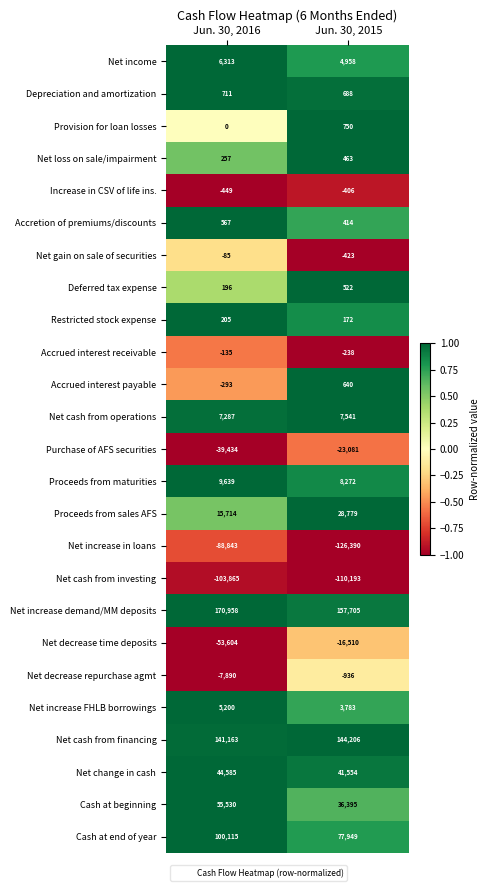

What is the highest value of the Net increase in loans series?

-88843